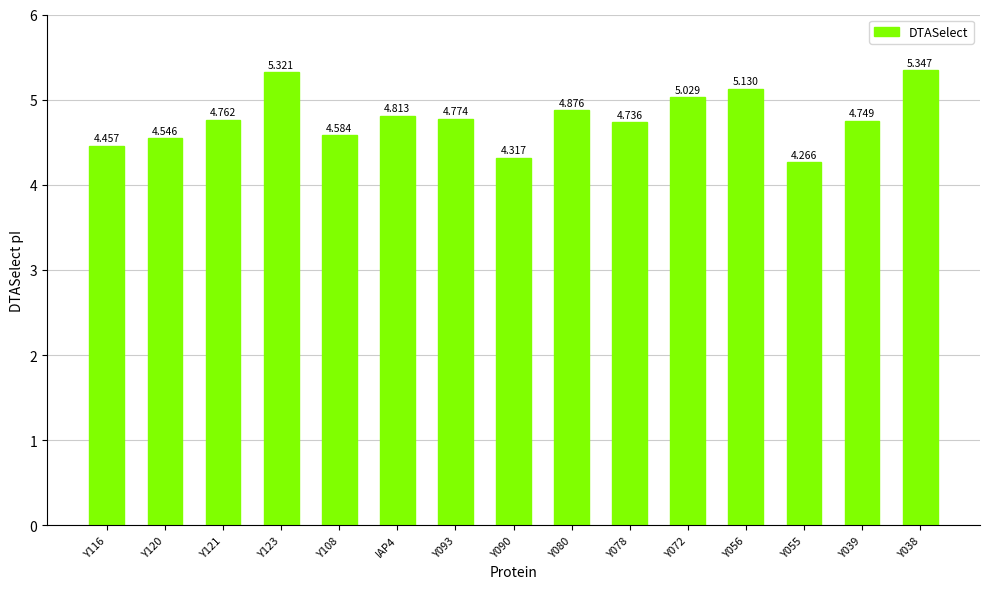

Is it true that the value at Y078 is 4.7?

True